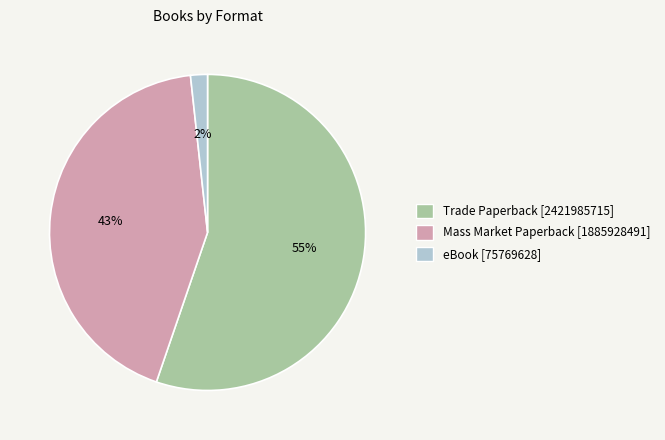

Is the sum of Mass Market Paperback [1885928491] and Trade Paperback [2421985715] greater than half?

Yes